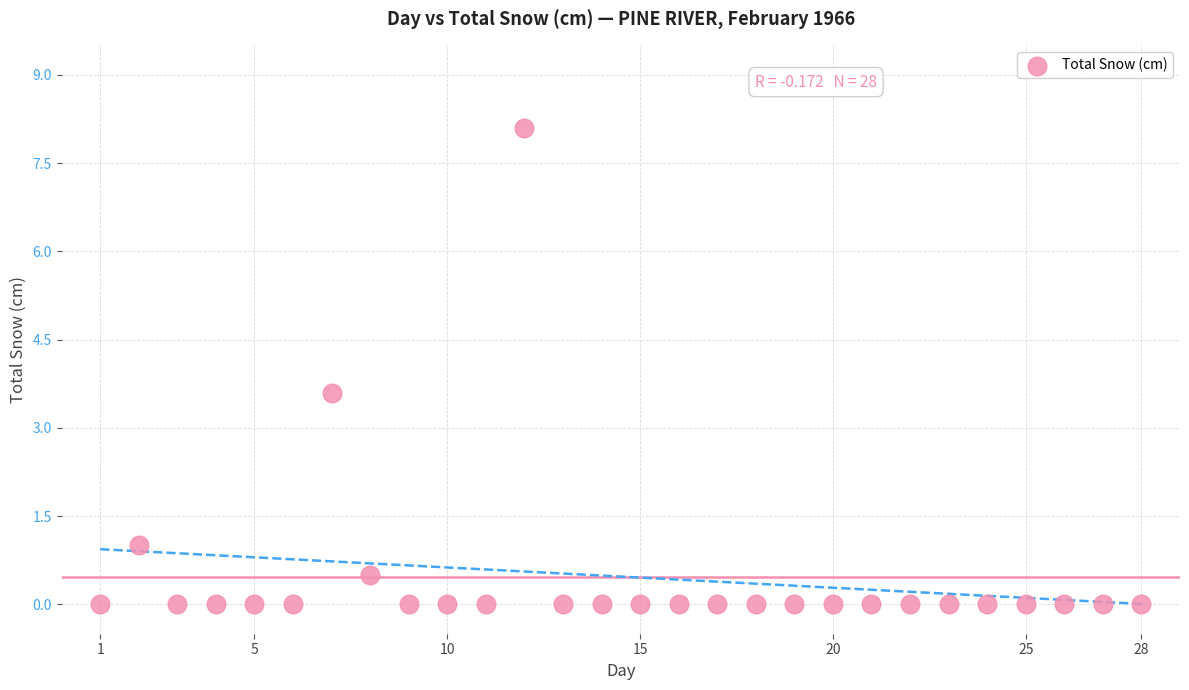

What is the range of X values (max minus min)?

27.0